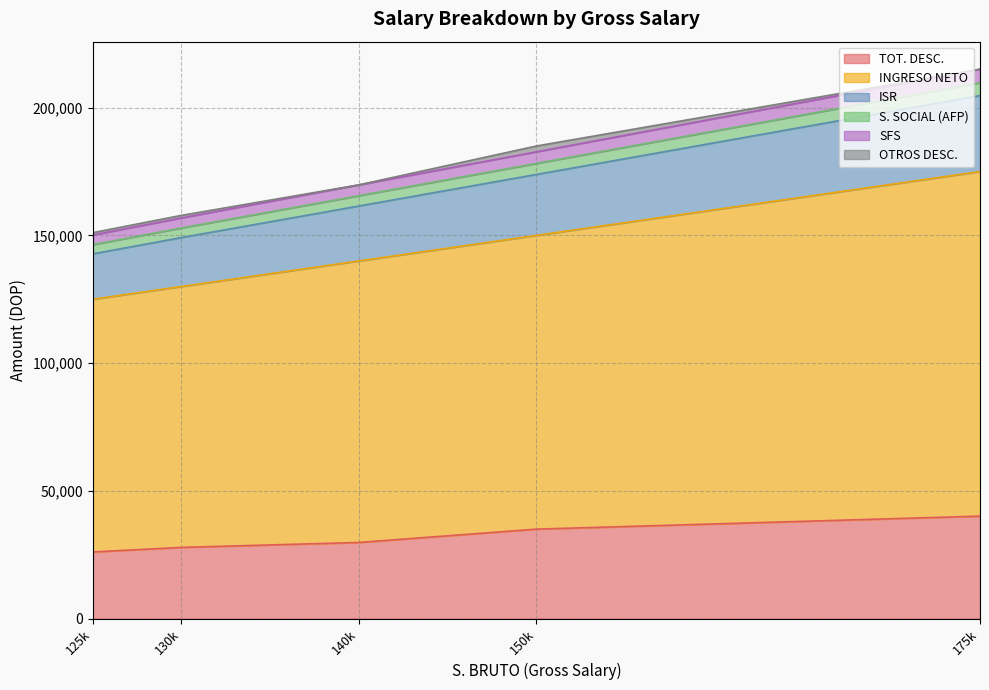

At 150000, list the series in order from largest to smallest.

INGRESO NETO, TOT. DESC., ISR, SFS, S. SOCIAL (AFP), OTROS DESC.